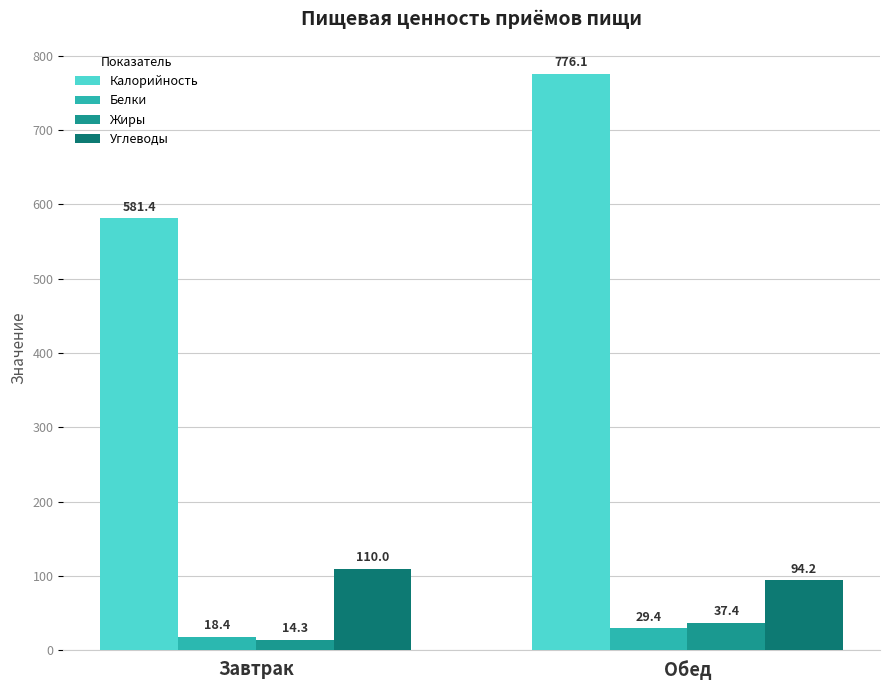

How many groups of bars are there?

2